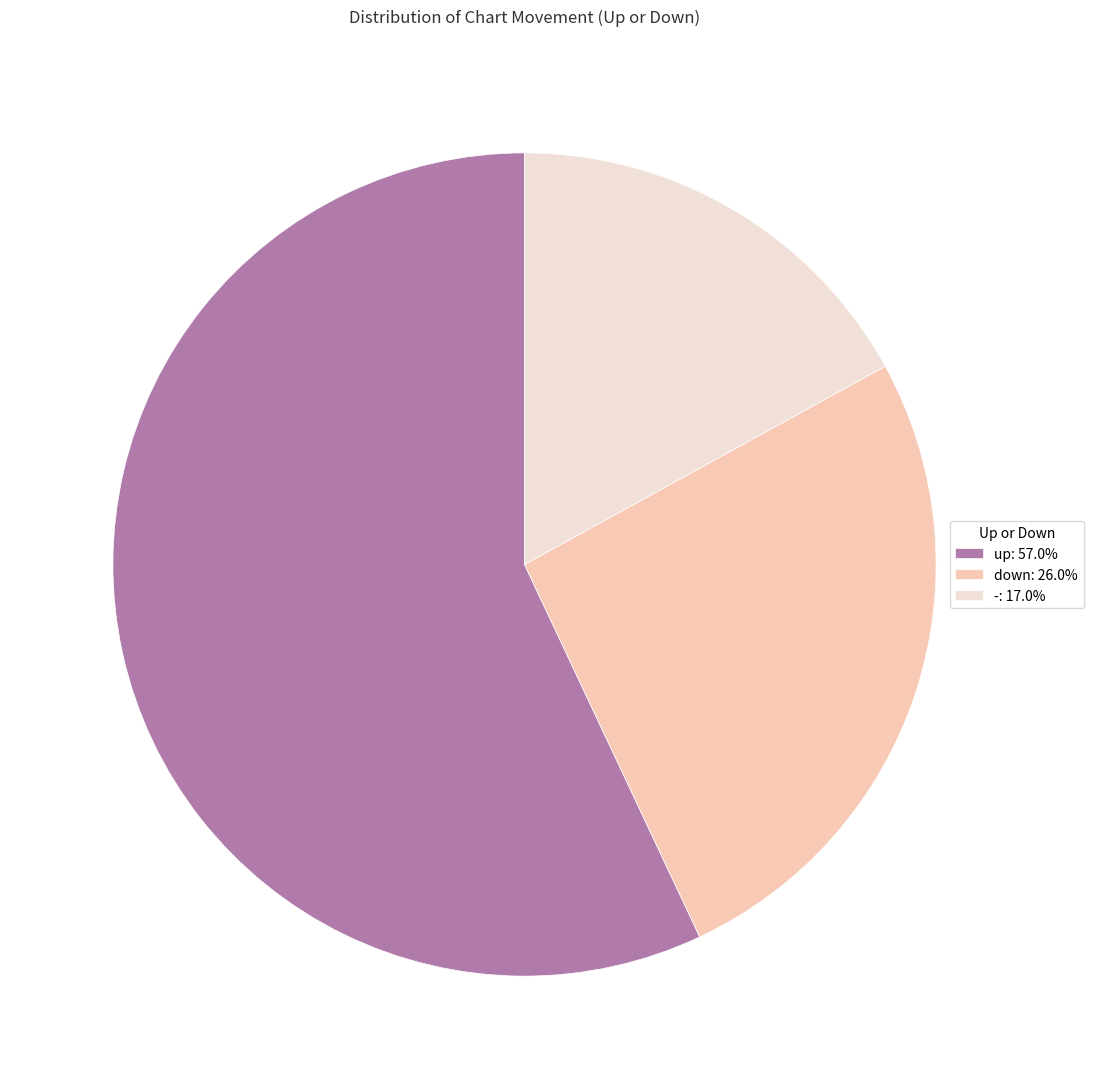

Combined, do down and - account for over 50%?

No